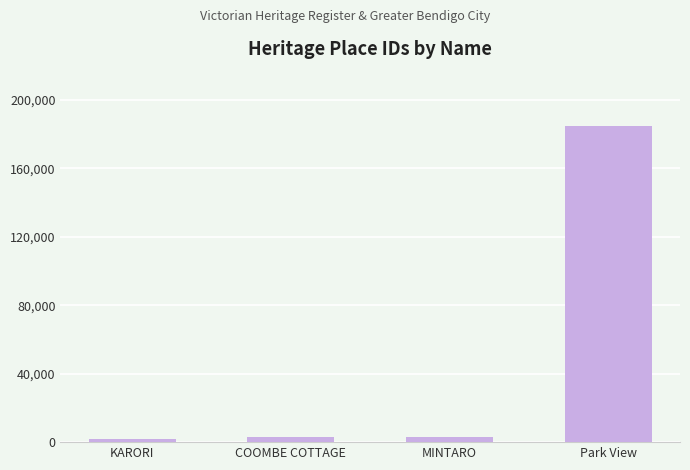

The value at Park View is 184933. True or false?

True